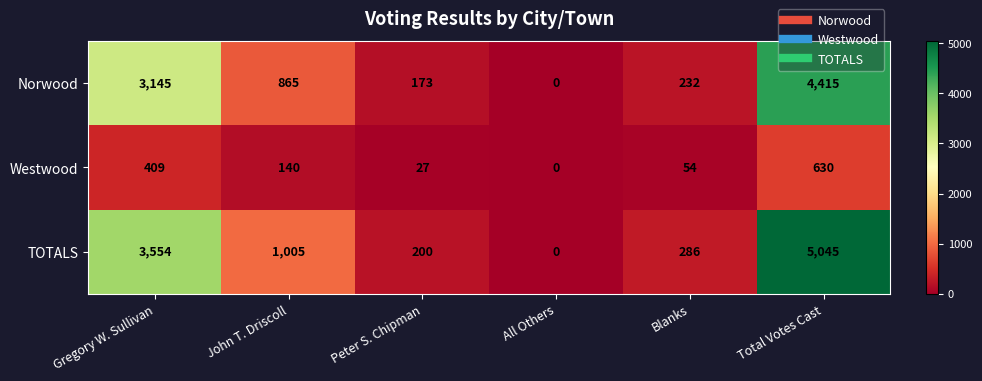

True or false: Norwood has a value of 84 at Peter S. Chipman.

False